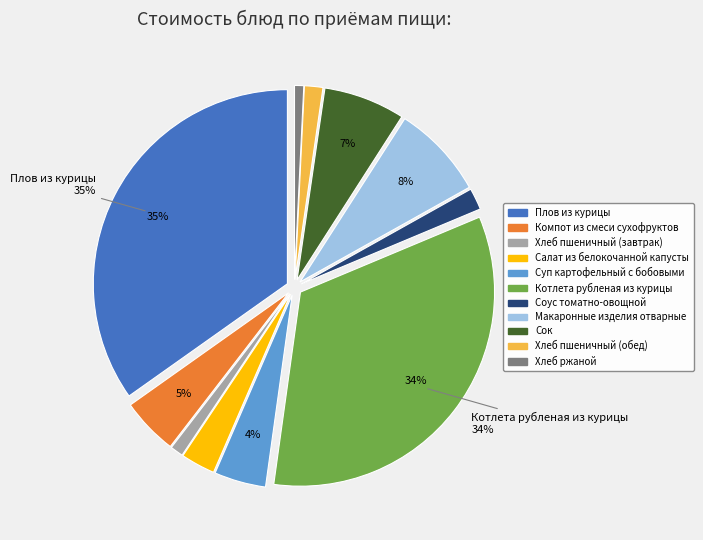

True or false: Плов из курицы accounts for 35% of the total.

True